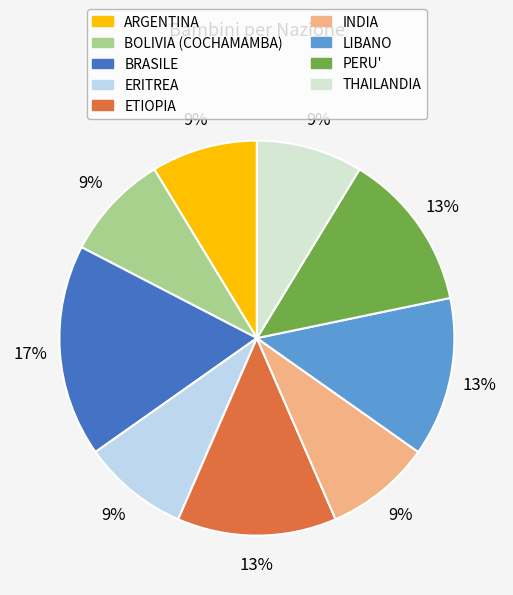

True or false: ARGENTINA accounts for 23% of the total.

False